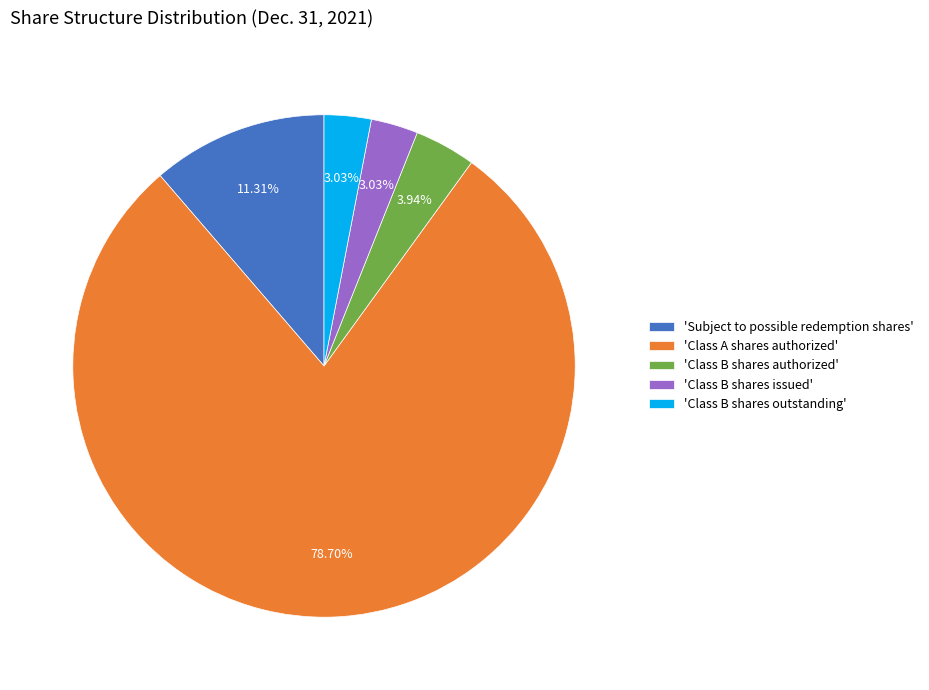

Which slice represents more than half of the pie?

'Class A shares authorized'